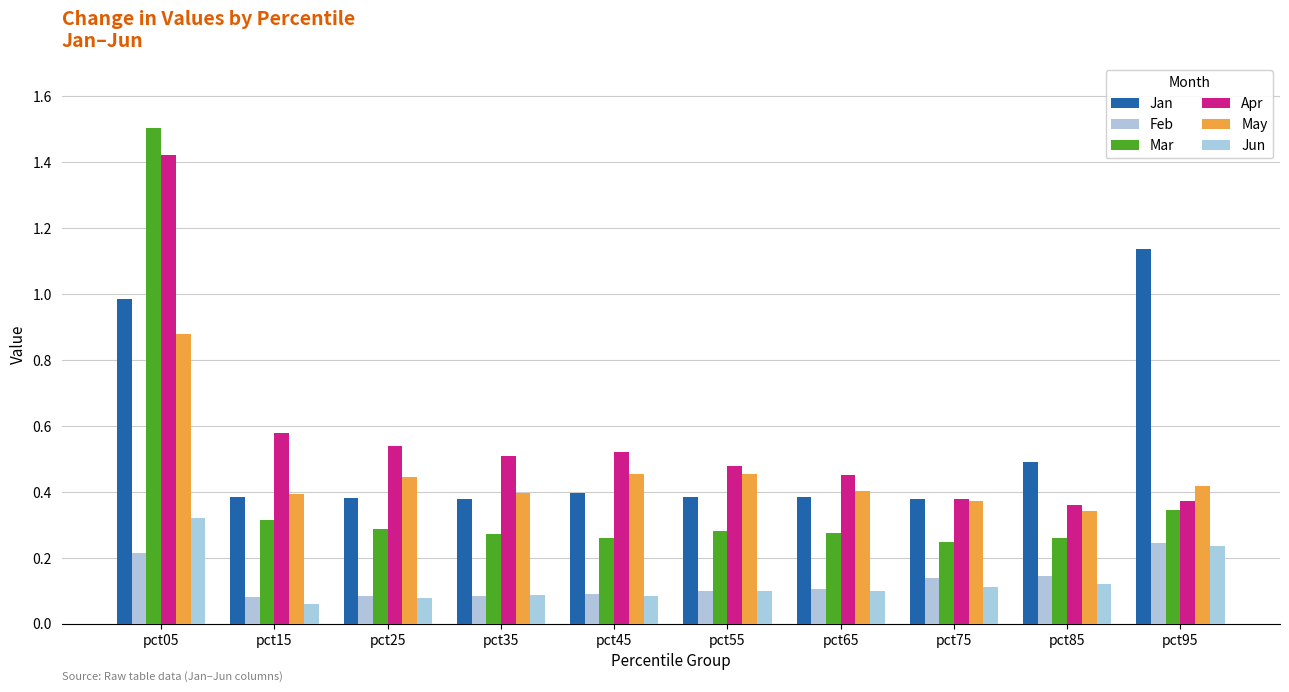

True or false: Jan has a value of 0.4 at pct75.

True